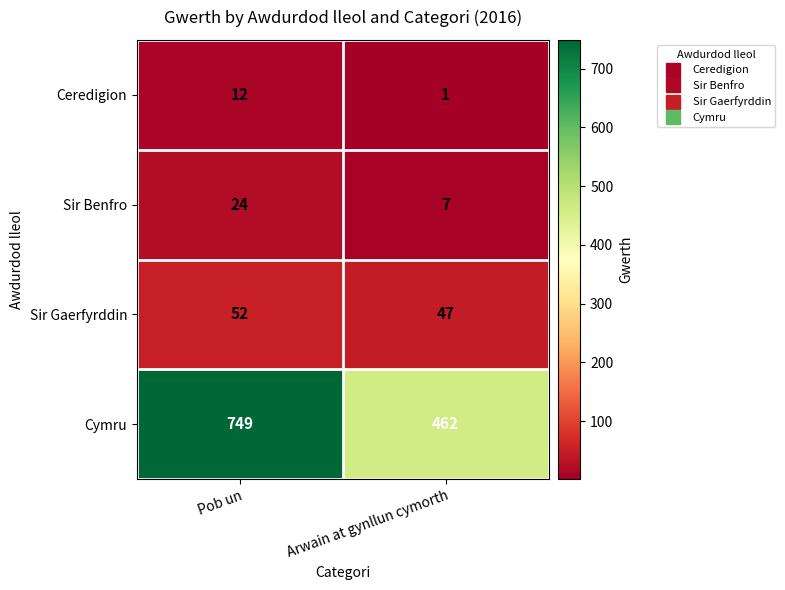

Between Pob un and Arwain at gynllun cymorth, which series saw the biggest shift?

Cymru